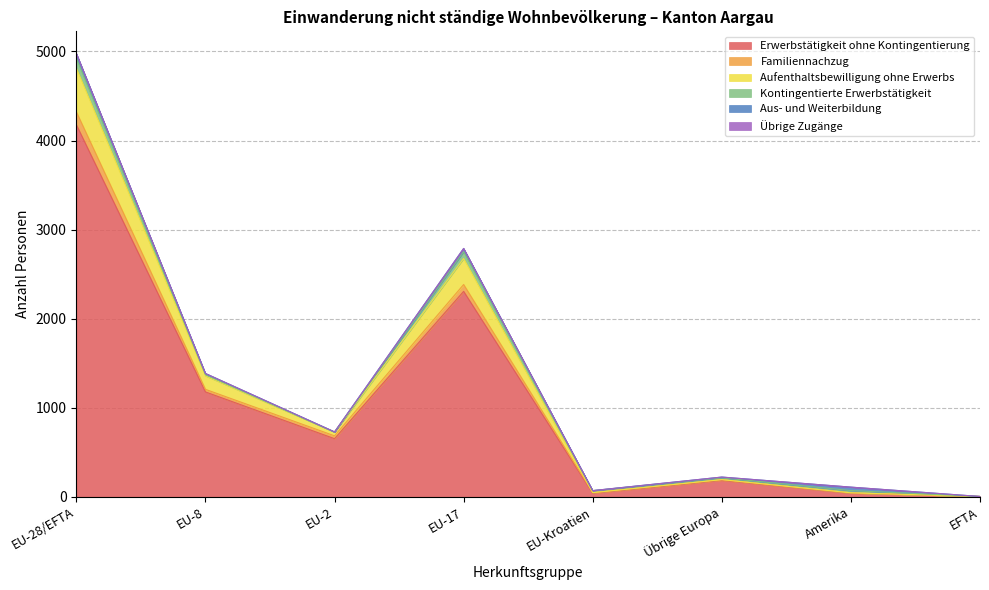

The Erwerbstätigkeit ohne Kontingentierung series shows 59 at EU-Kroatien. True or false?

False